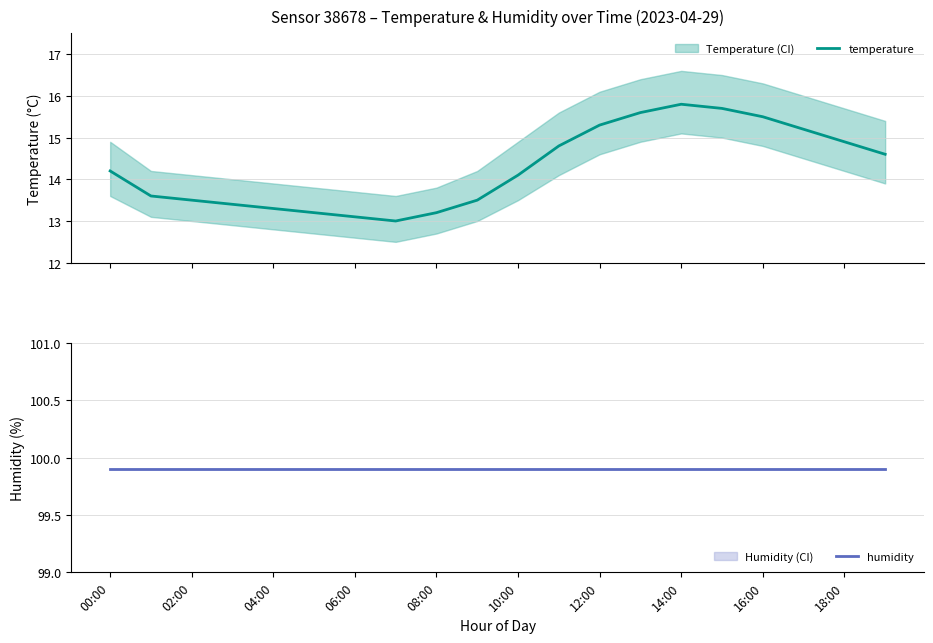

How many values in the temperature series exceed 14?

11